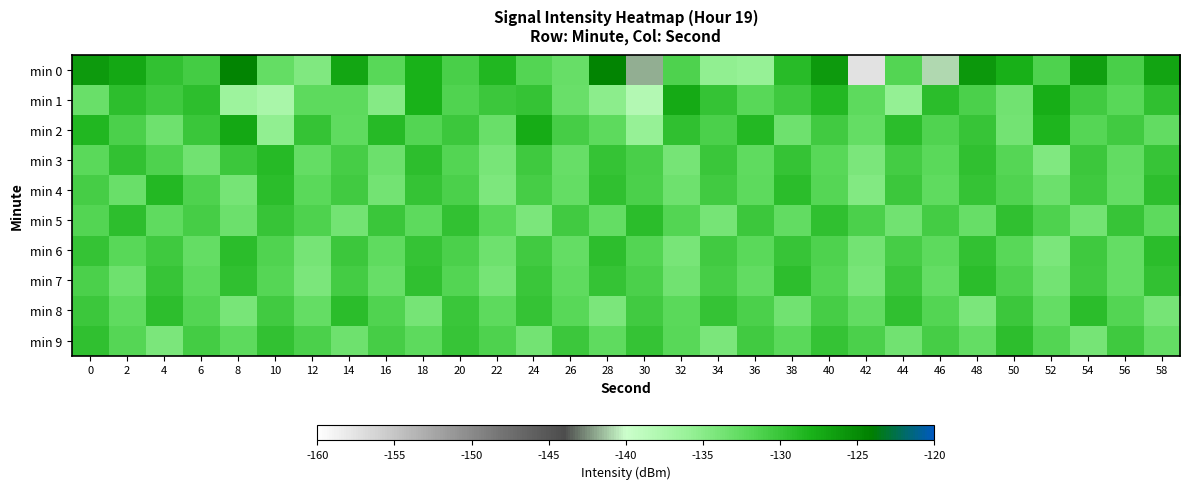

What is the total value across all series at 40?

-1302.1